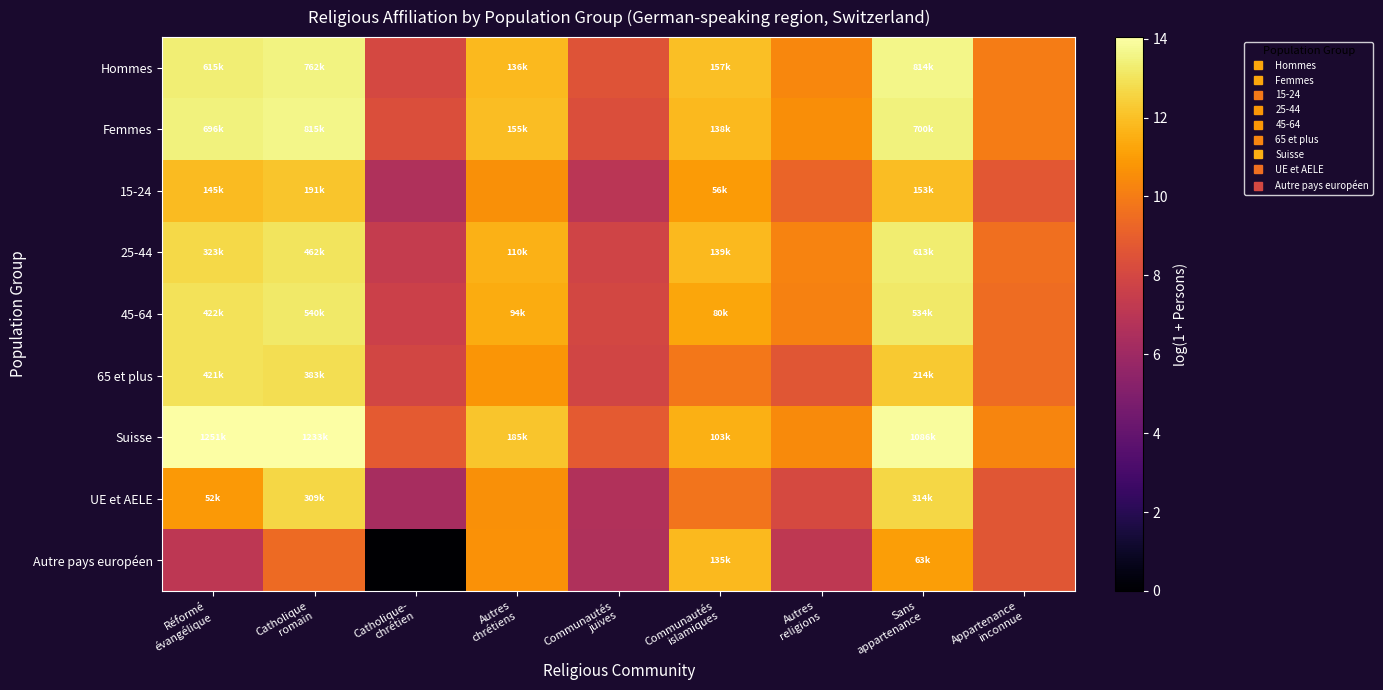

Which series has the largest total across all categories?

Suisse